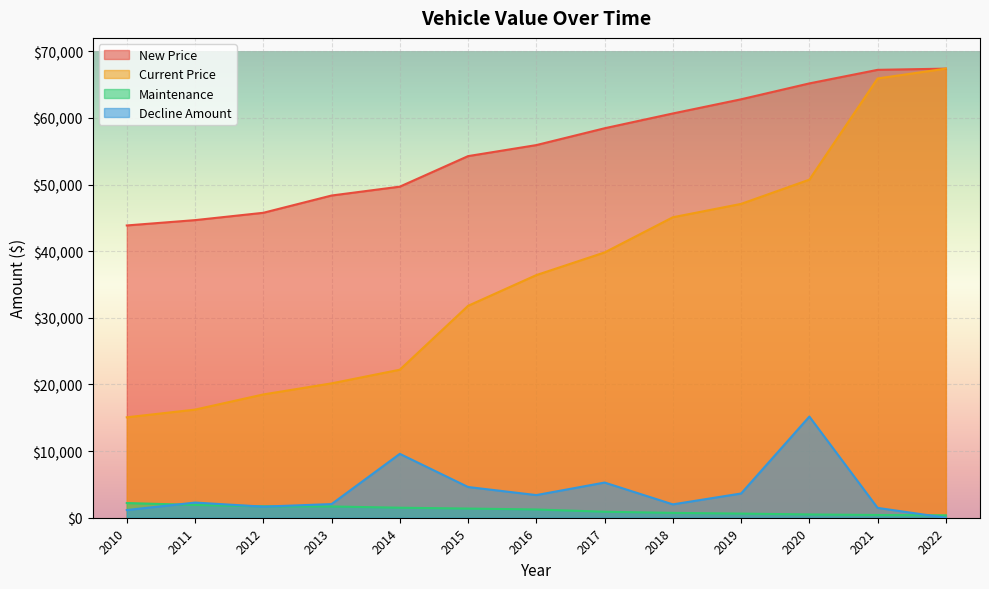

What are all the series names shown in the legend?

New Price, Current Price, Maintenance, Decline Amount